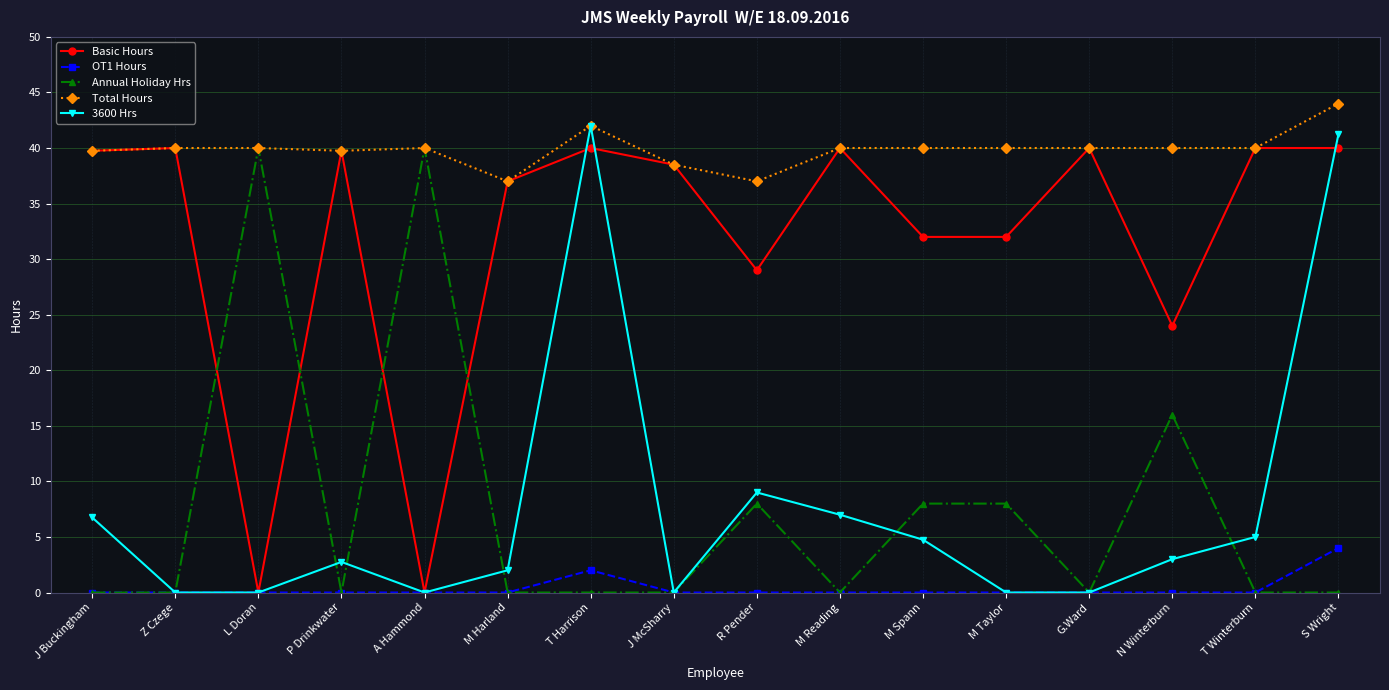

How many series are shown in this chart?

5